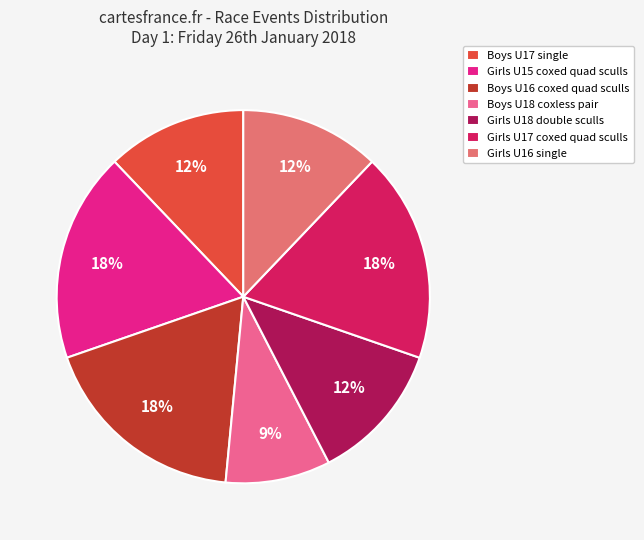

Approximately how many times larger is the value at Boys U17 single compared to Girls U16 single?

1.0